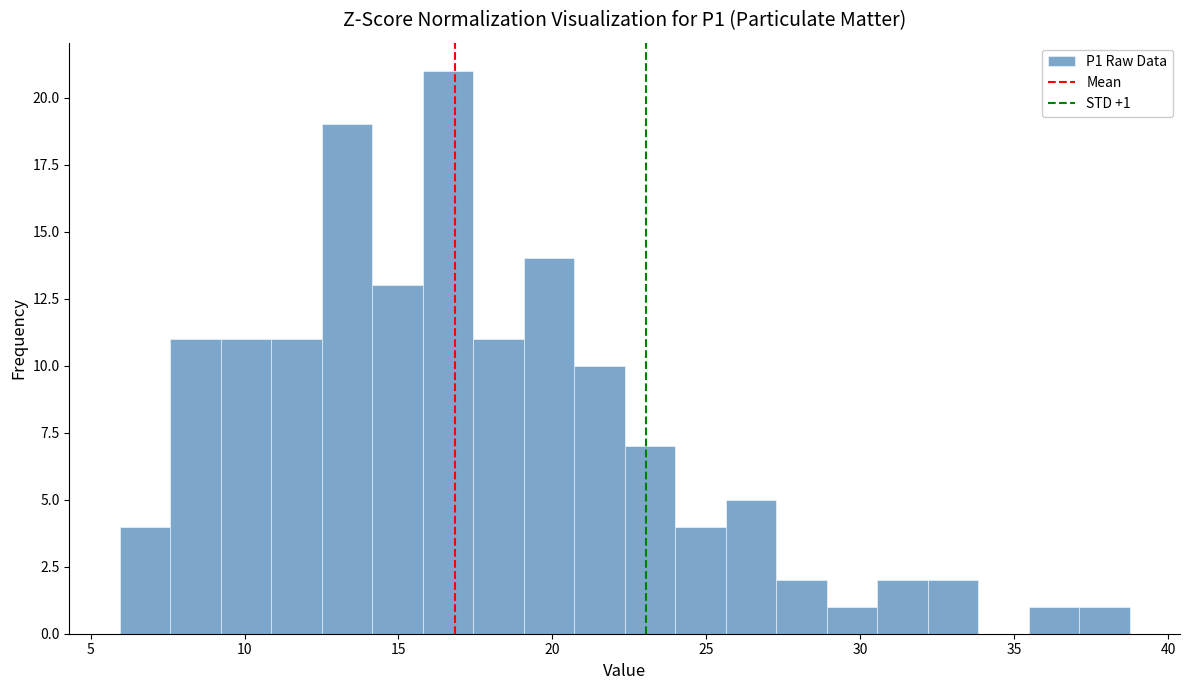

Read against the x-axis, roughly where is the centre of the tallest bar?

16.5